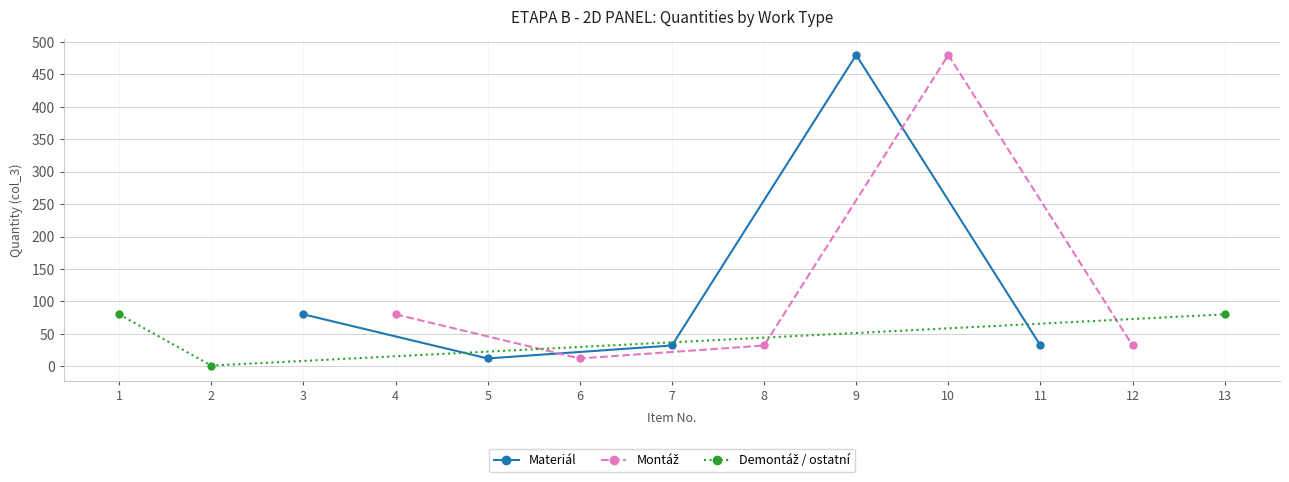

What is the value of the Materiál point at the 2nd from the left?

12